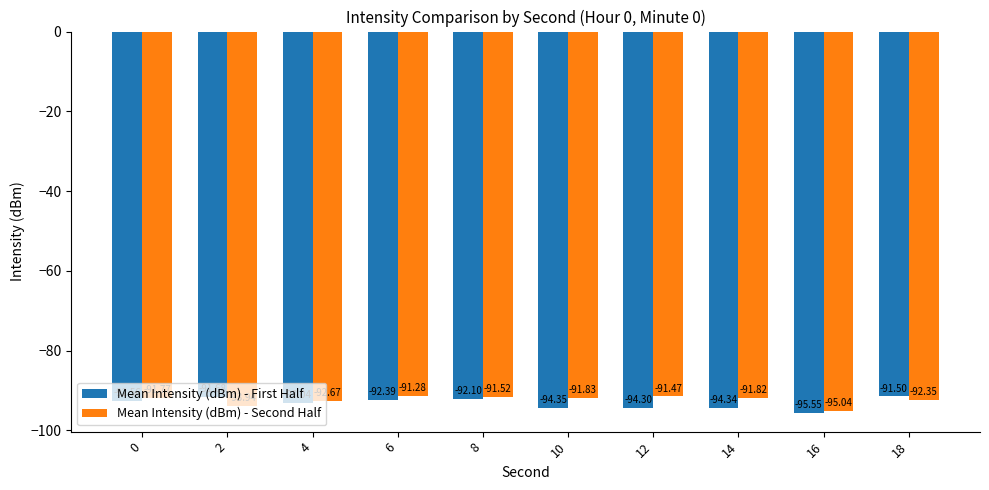

What is the difference between the highest and lowest values at 8?

0.6